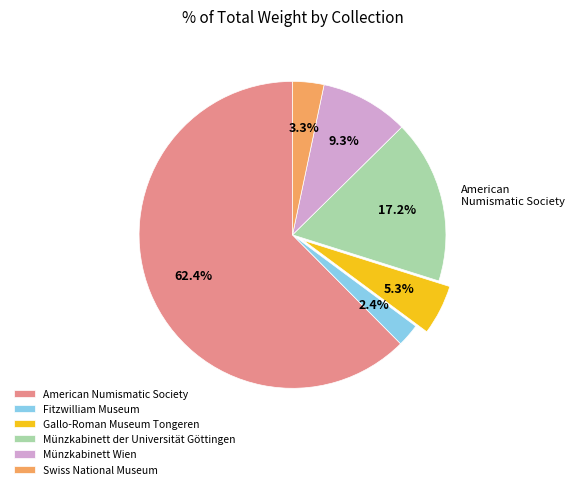

What percentage is NOT represented by Gallo-Roman Museum Tongeren?

94.7%